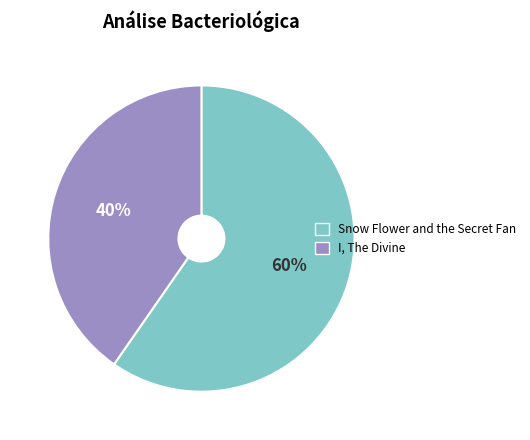

Is it true that Snow Flower and the Secret Fan is 60% of the pie?

True